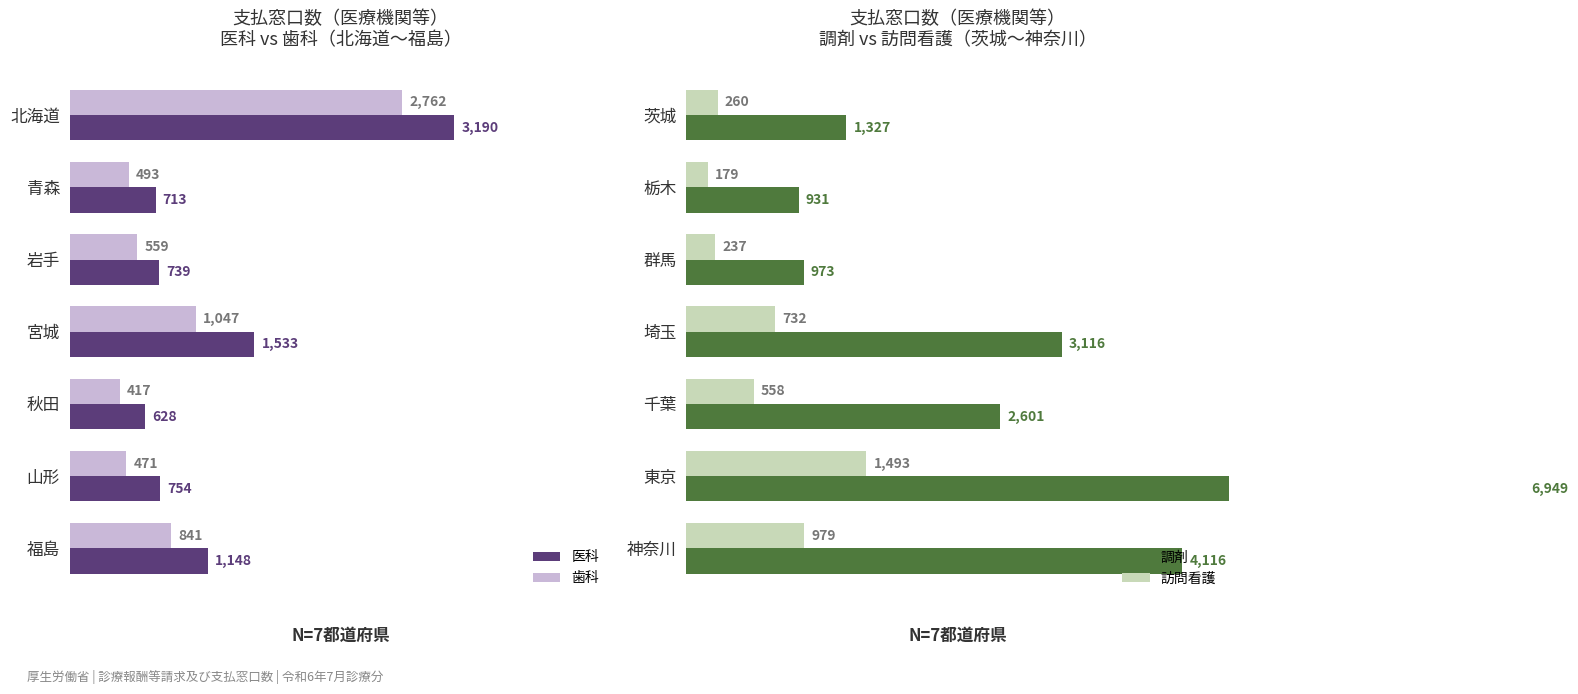

Reading right to left, list all the values displayed in this chart.

医科: 6=1148	5=754	4=628	3=1533	2=739	1=713	0=3190
歯科: 6=841	5=471	4=417	3=1047	2=559	1=493	0=2762
調剤: 6=4116	5=6949	4=2601	3=3116	2=973	1=931	0=1327
訪問看護: 6=979	5=1493	4=558	3=732	2=237	1=179	0=260